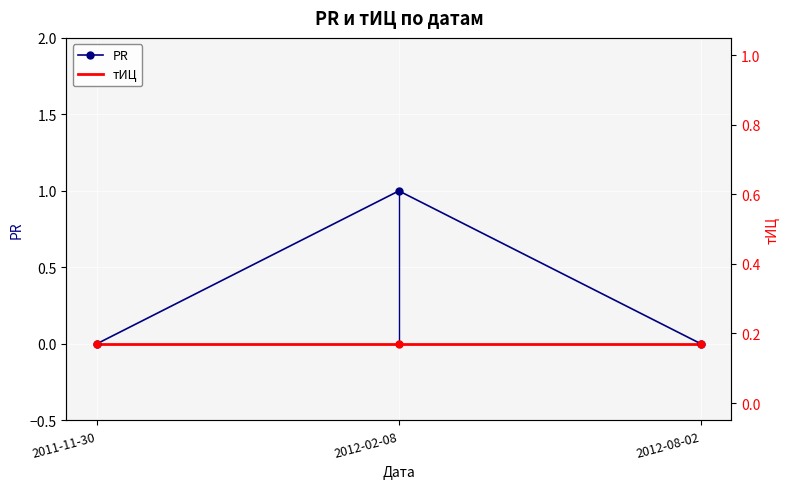

Reading right to left, what are all the values shown in this chart?

PR: 0	1	0
тИЦ: 0	0	0